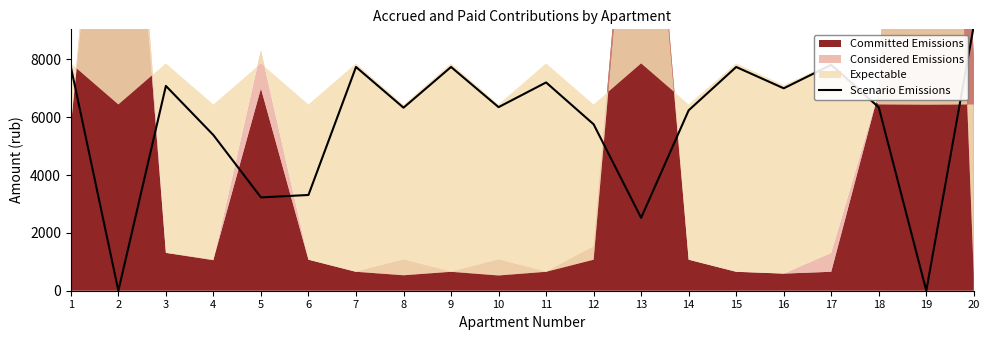

Reading right to left, what are all the values shown in this chart?

9170.5	0.0	6343.0	7813.3	7002.0	7739.4	6240.4	2521.4	5757.4	7204.8	6350.0	7740.0	6331.6	7739.9	3312.0	3228.0	5382.9	7084.4	0.0	7744.0